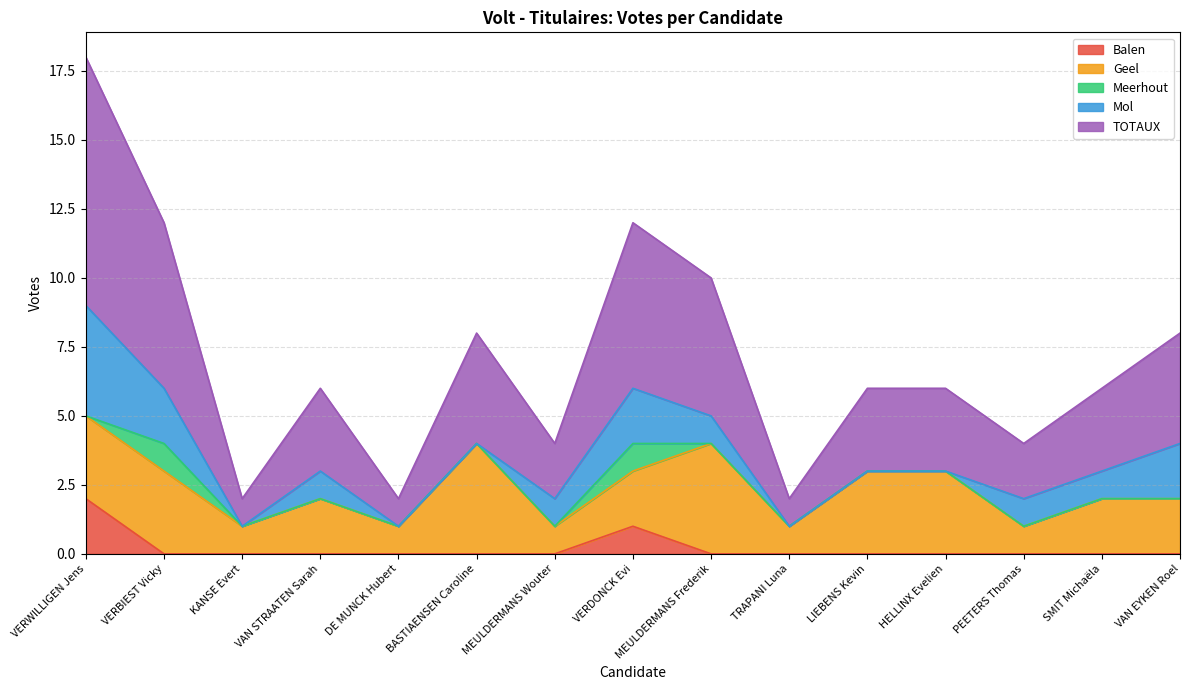

At which category does the chart reach its peak across all series?

VERWILLIGEN Jens